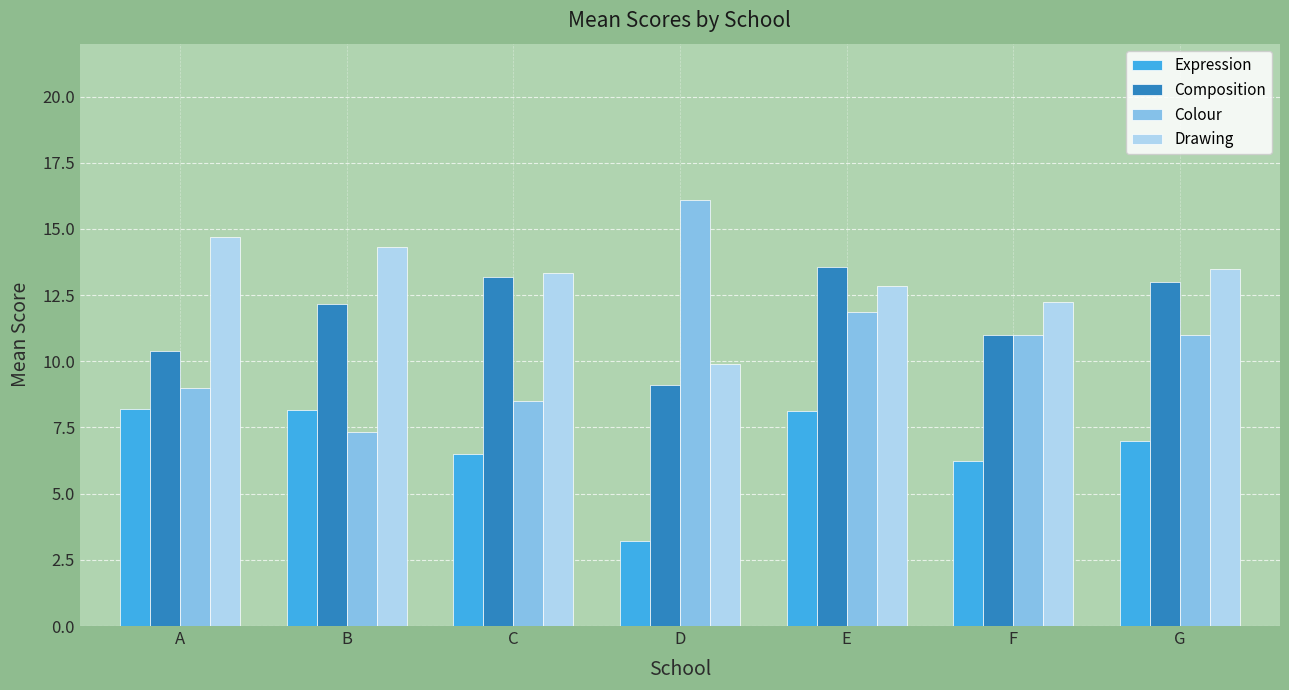

How many values in the Composition series exceed 12?

4